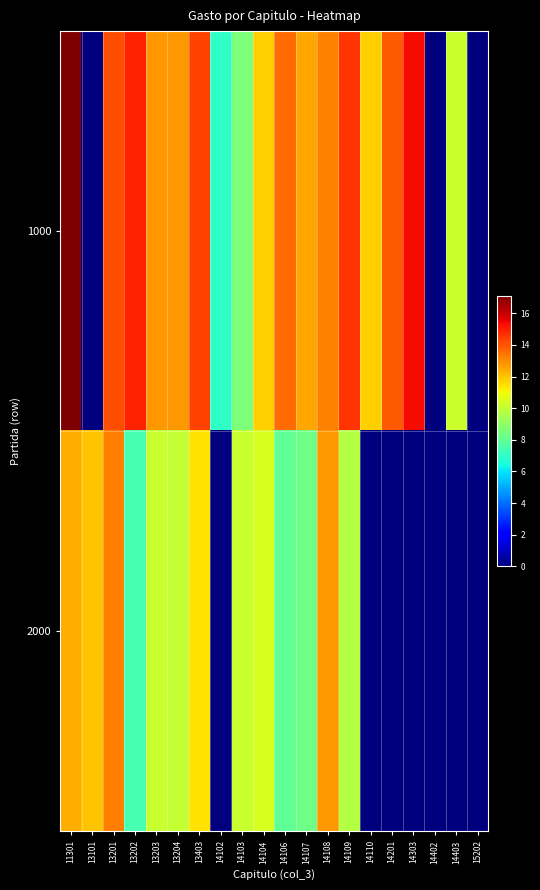

Reading right to left, list all the values displayed in this chart.

1000: 15202=0.0	14403=10.2	14402=0.0	14303=15.3	14201=13.9	14110=11.8	14109=14.6	14108=13.2	14107=12.5	14106=13.6	14104=11.8	14103=8.6	14102=6.9	13403=14.3	13204=12.8	13203=12.8	13202=14.9	13201=14.1	13101=0.0	11301=17.1
2000: 15202=0.0	14403=0.0	14402=0.0	14303=0.0	14201=0.0	14110=0.0	14109=9.7	14108=12.8	14107=8.3	14106=8.0	14104=10.5	14103=10.1	14102=0.0	13403=11.5	13204=10.0	13203=10.1	13202=7.5	13201=13.2	13101=12.0	11301=12.4